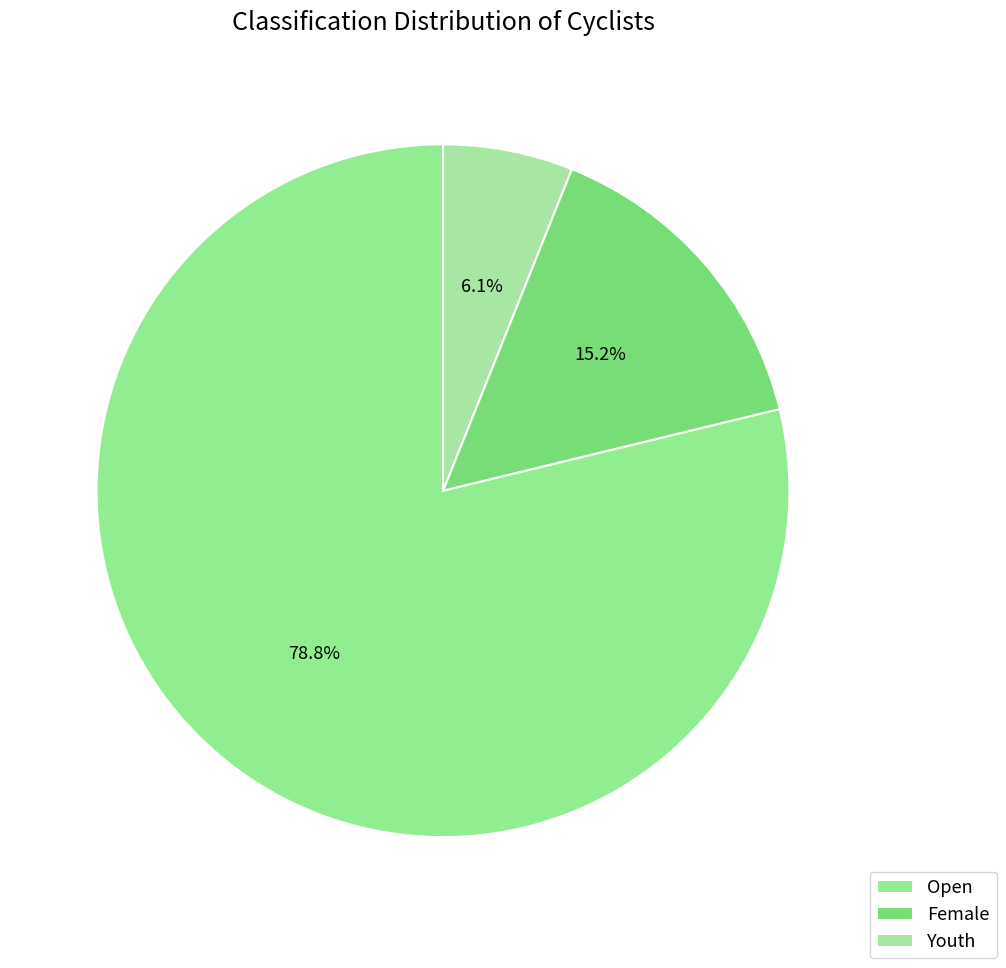

Which slice is the smallest?

Youth